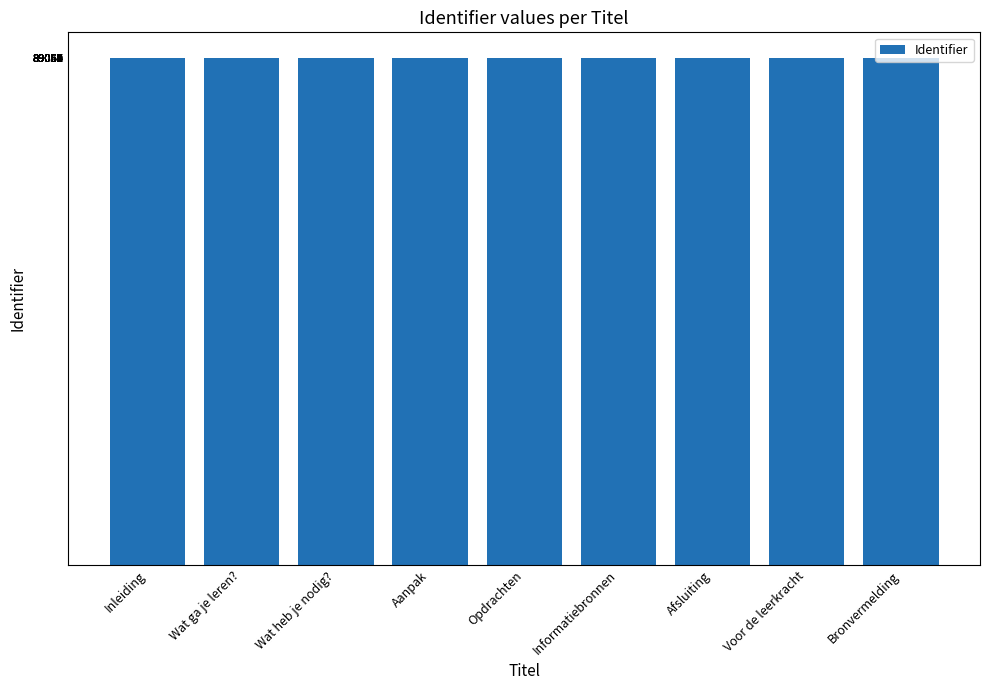

How many data points does each series have?

9